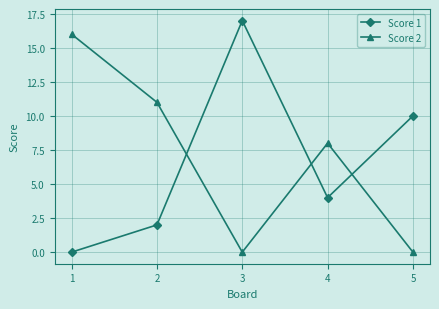

What is the greatest value displayed?

17